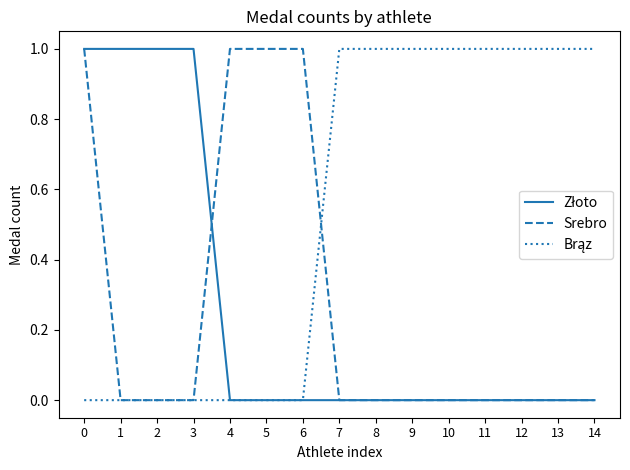

True or false: Srebro has a value of 2 at 4.

False